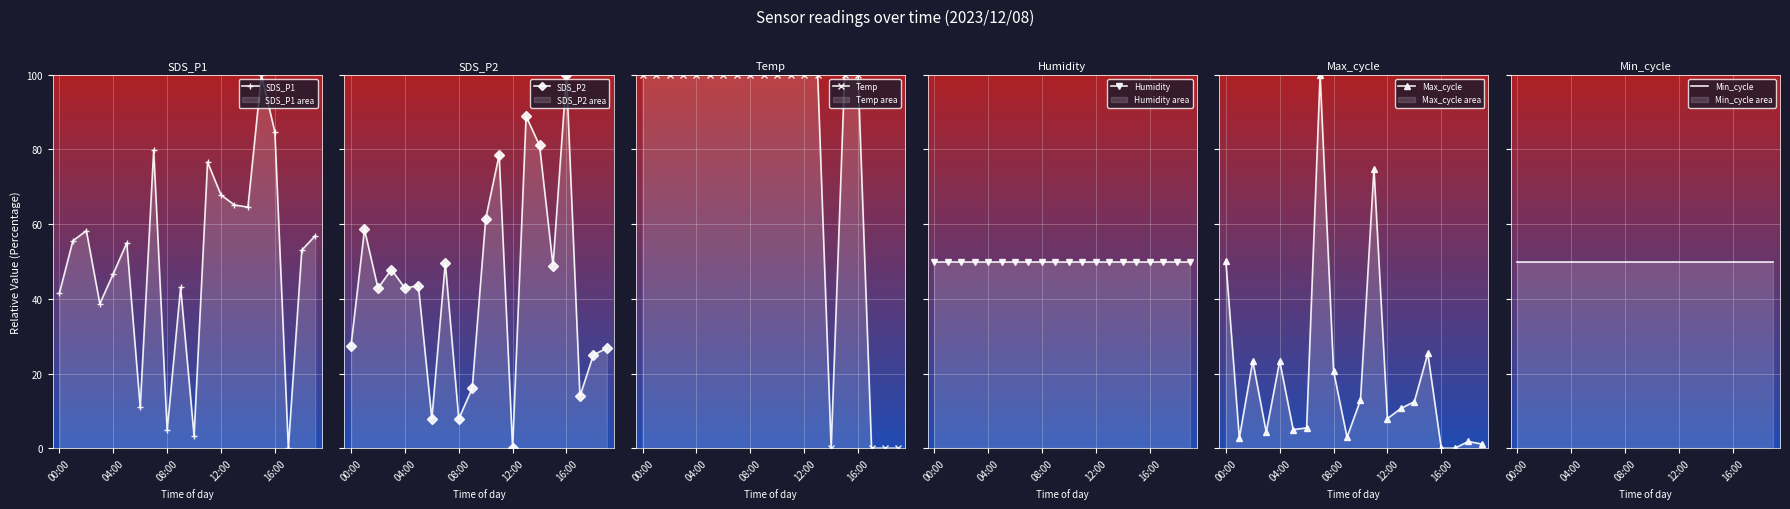

Which category has the lowest value in the Temp series?

14